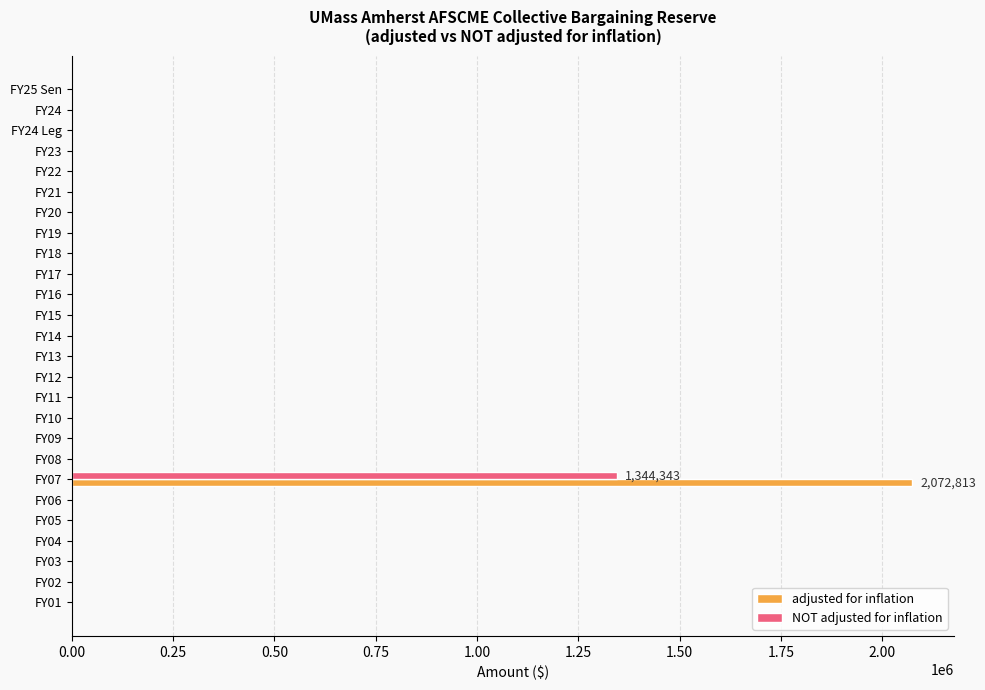

The value of NOT adjusted for inflation at FY19 is 0. True or false?

True